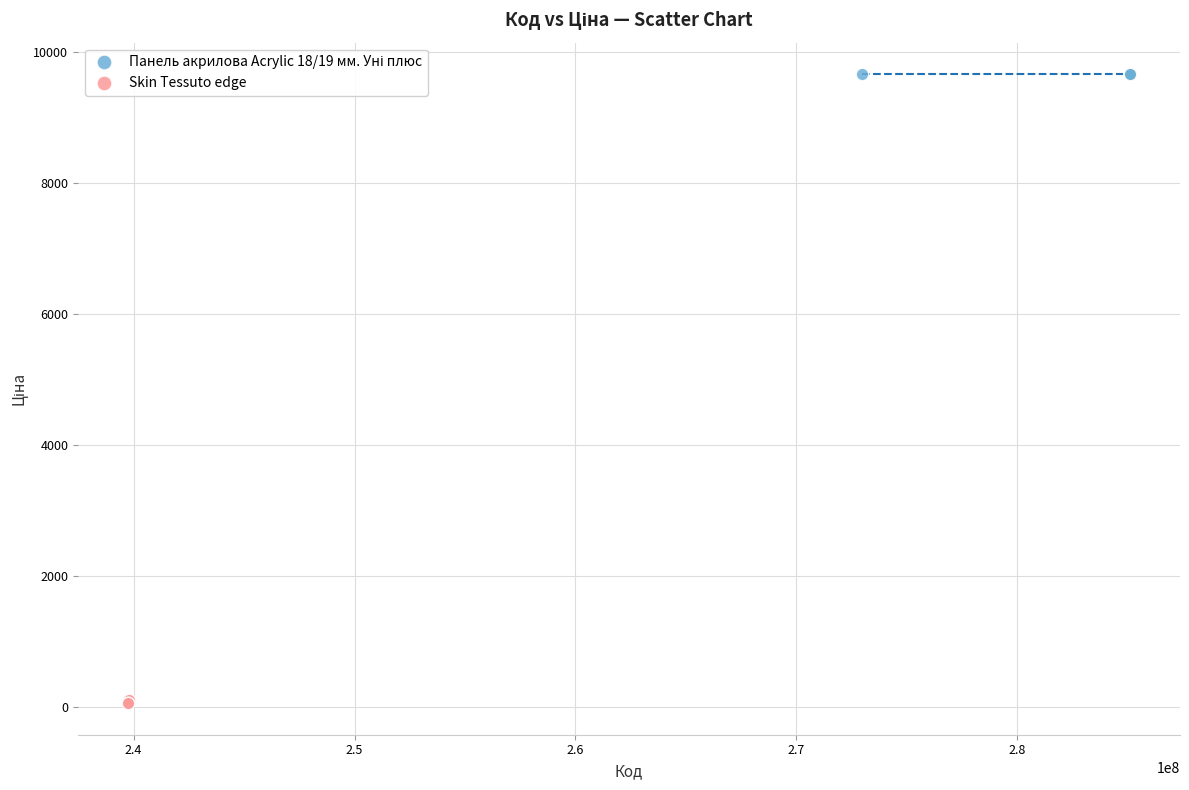

Which series reaches the minimum Y coordinate?

Skin Tessuto edge